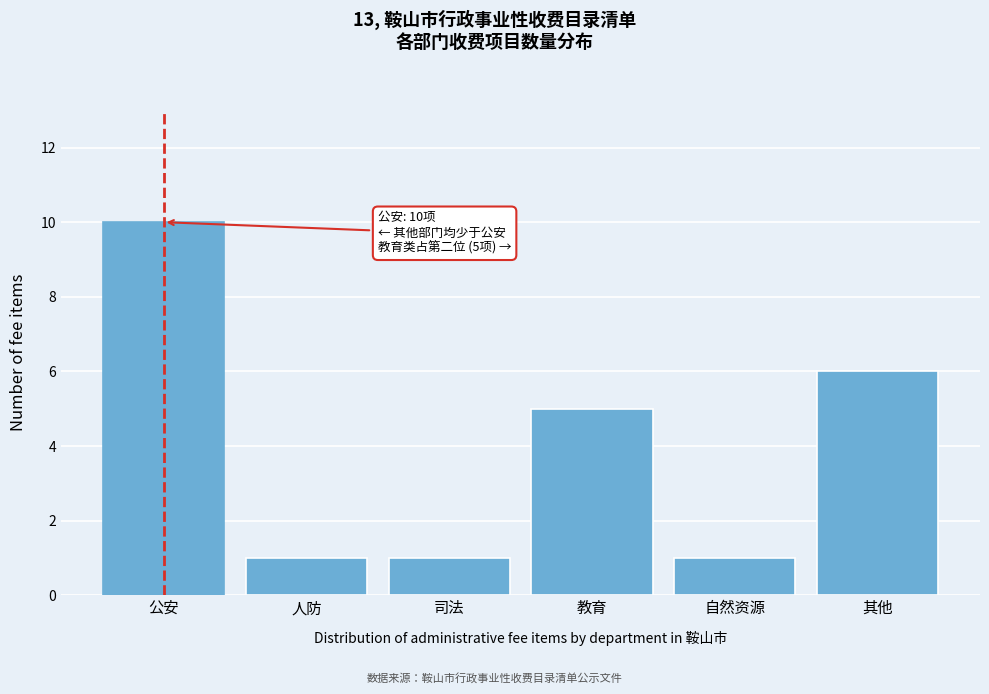

Reading left to right, what are all the values shown in this chart?

10	1	1	5	1	6